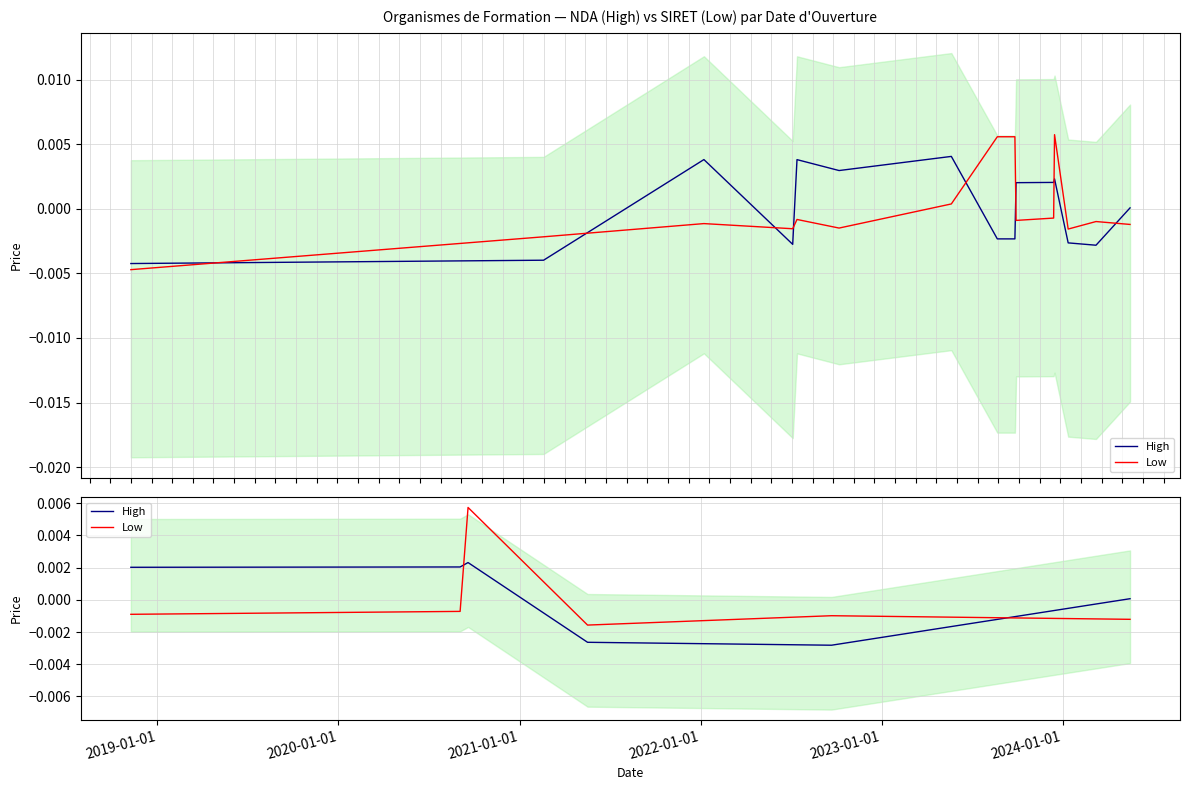

How many lines are shown in the chart?

2